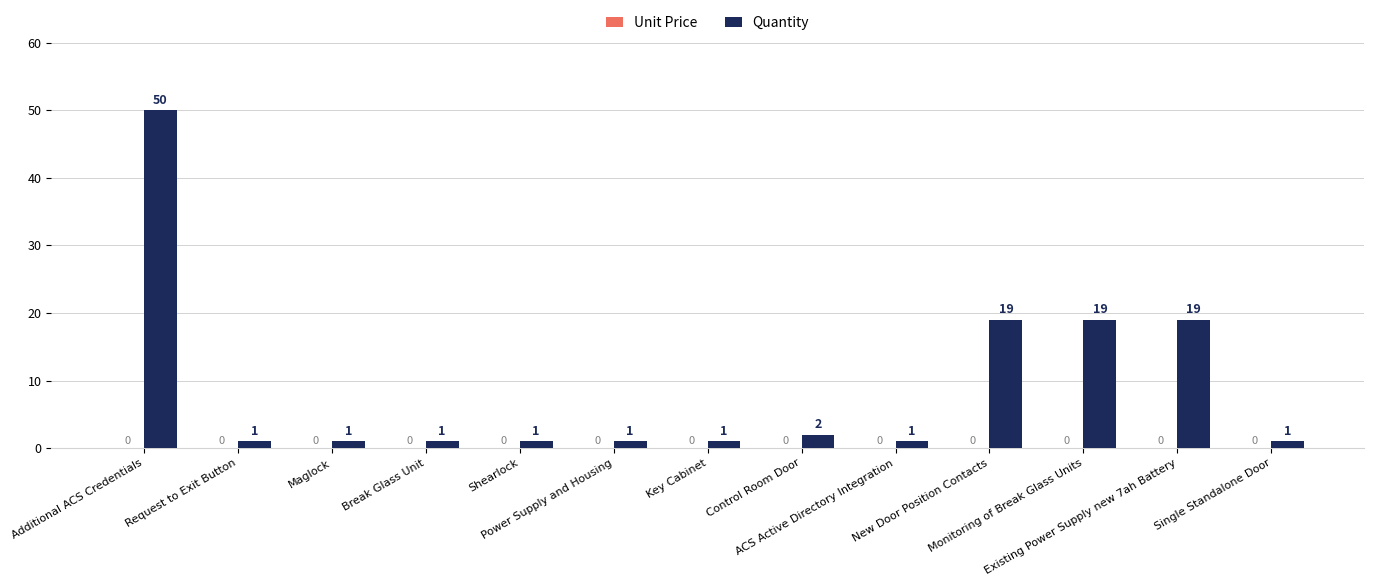

What is the value of the 9th bar from the left?

1